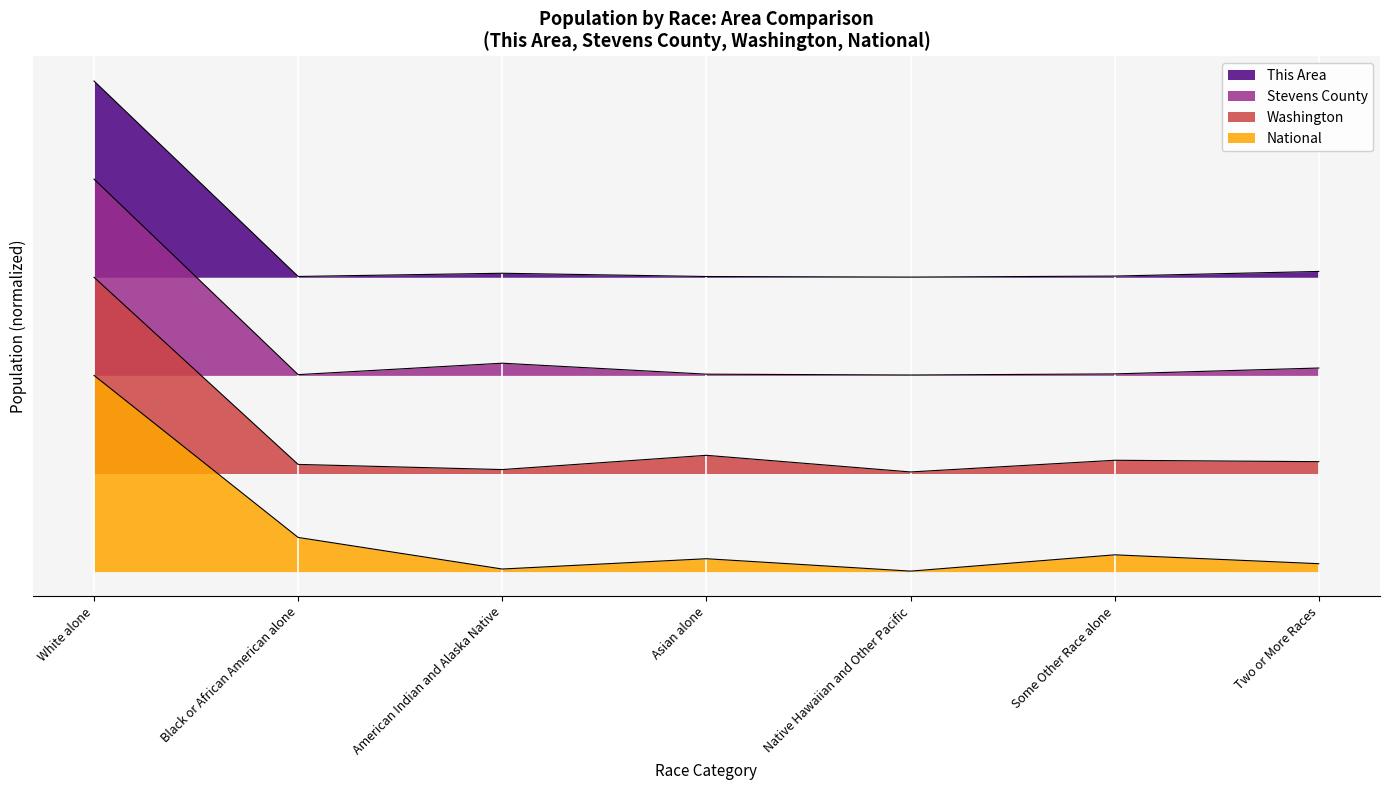

Reading left to right, list all the values displayed in this chart.

This Area: 1.7	1.1	1.1	1.1	1.1	1.1	1.1
Stevens County: 1.4	0.7	0.7	0.7	0.7	0.7	0.7
Washington: 1.0	0.4	0.4	0.4	0.4	0.4	0.4
National: 0.7	0.1	0.0	0.0	0.0	0.1	0.0